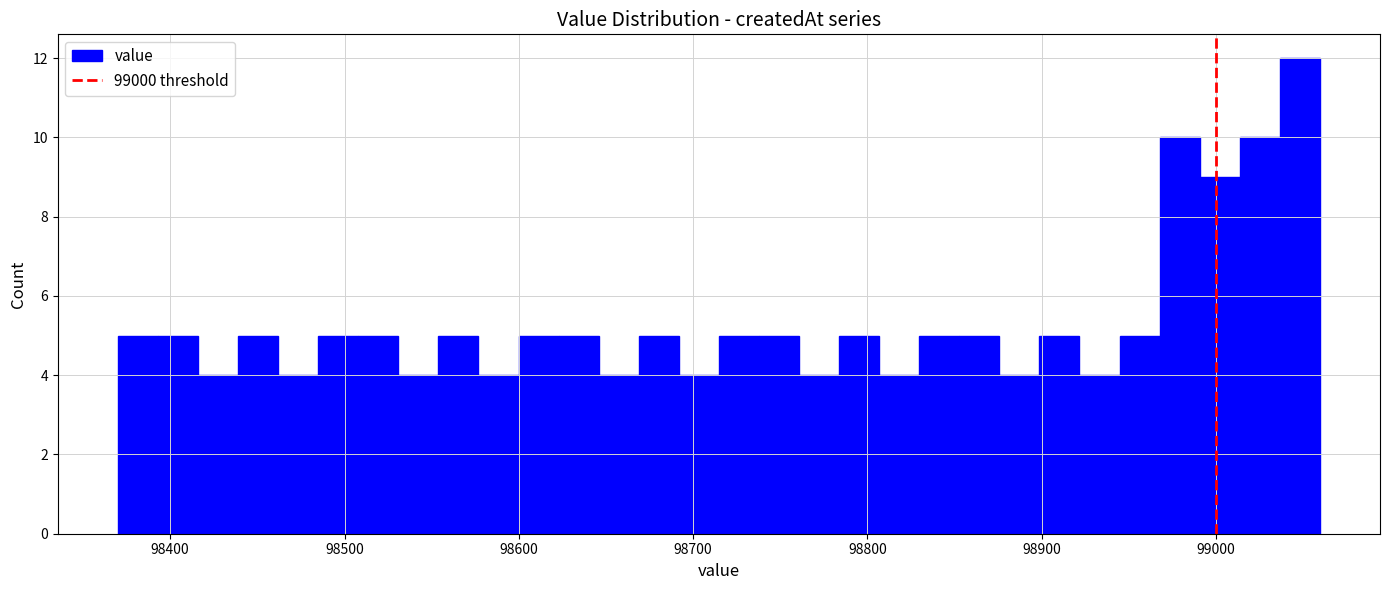

Around what value on the x-axis is the tallest bar? Give the approximate position of its centre, as read against the axis.

99050